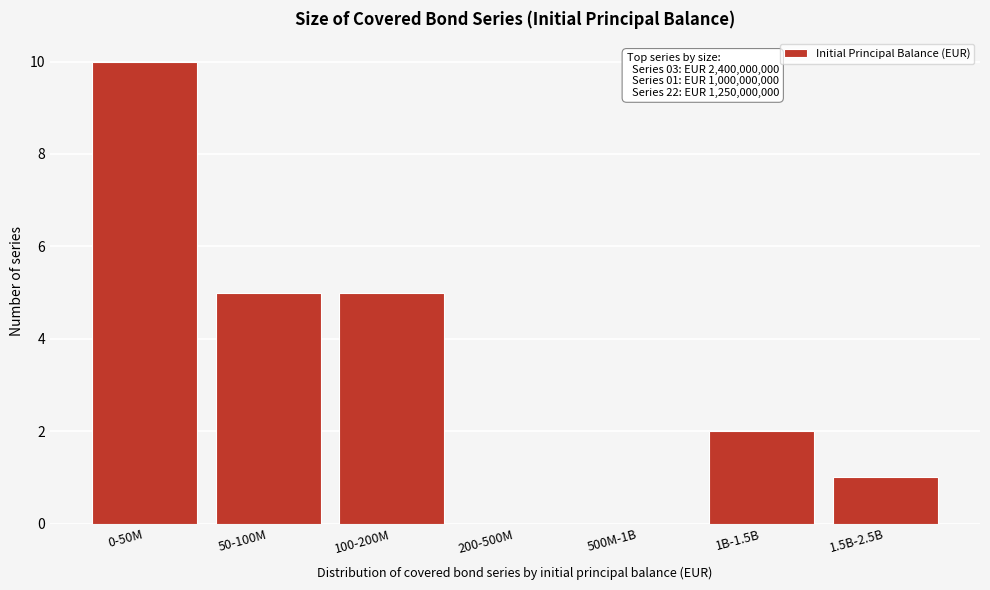

Reading right to left, extract all data points from this chart.

1.5B-2.5B=1	1B-1.5B=2	500M-1B=0	200-500M=0	100-200M=5	50-100M=5	0-50M=10